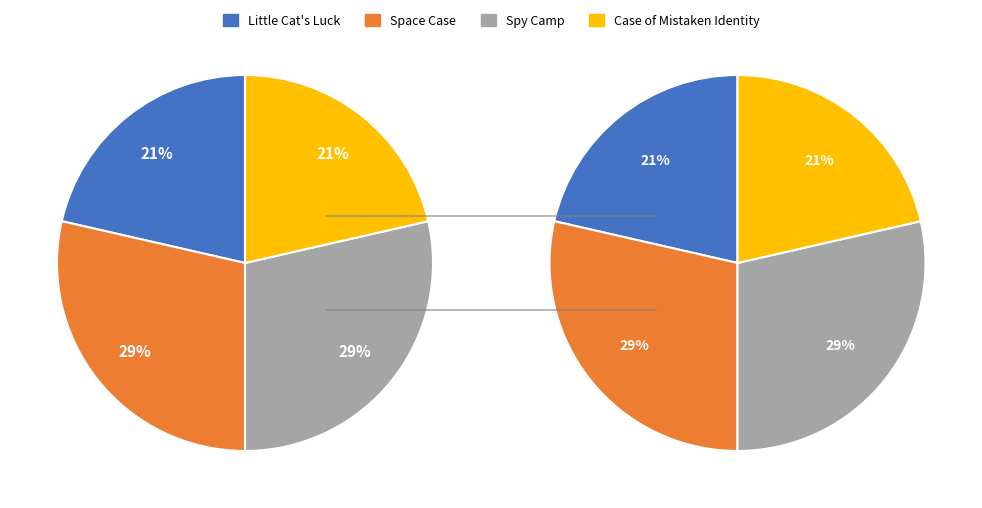

Is Space Case the majority of the pie?

No